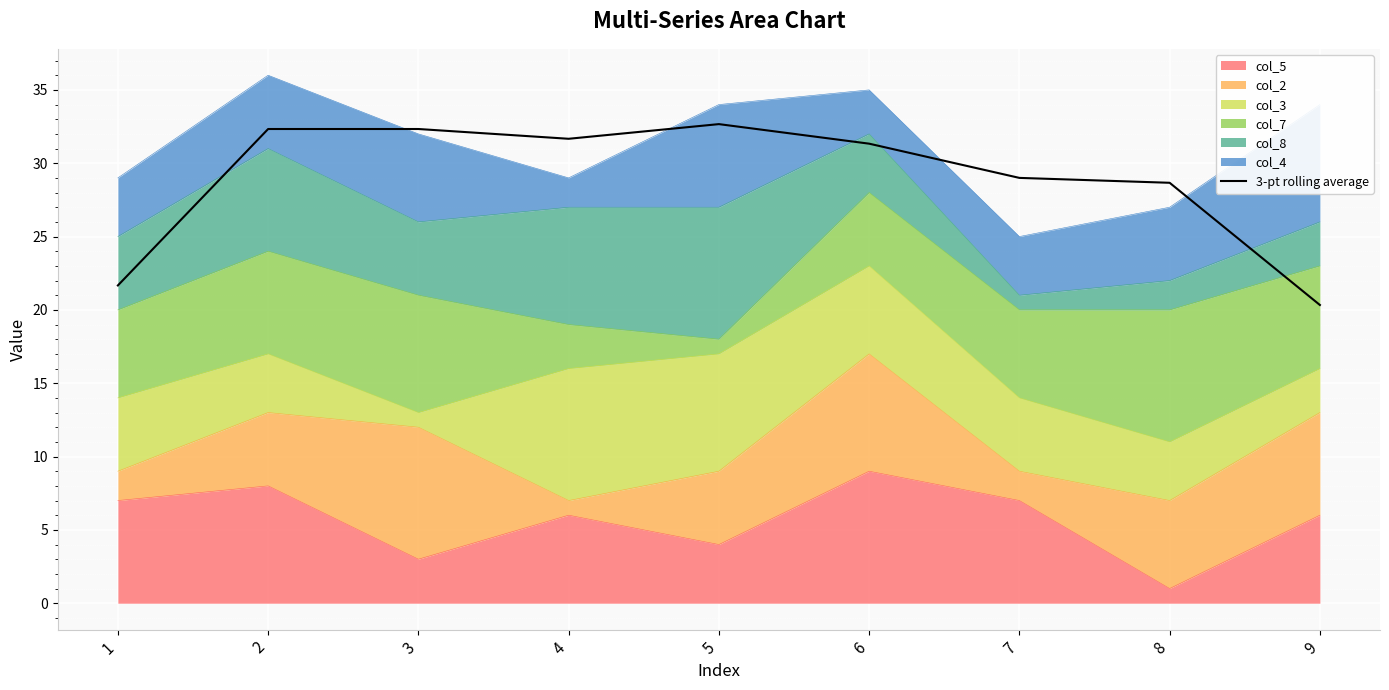

What is the change in value from 2 to 9?

-12.0